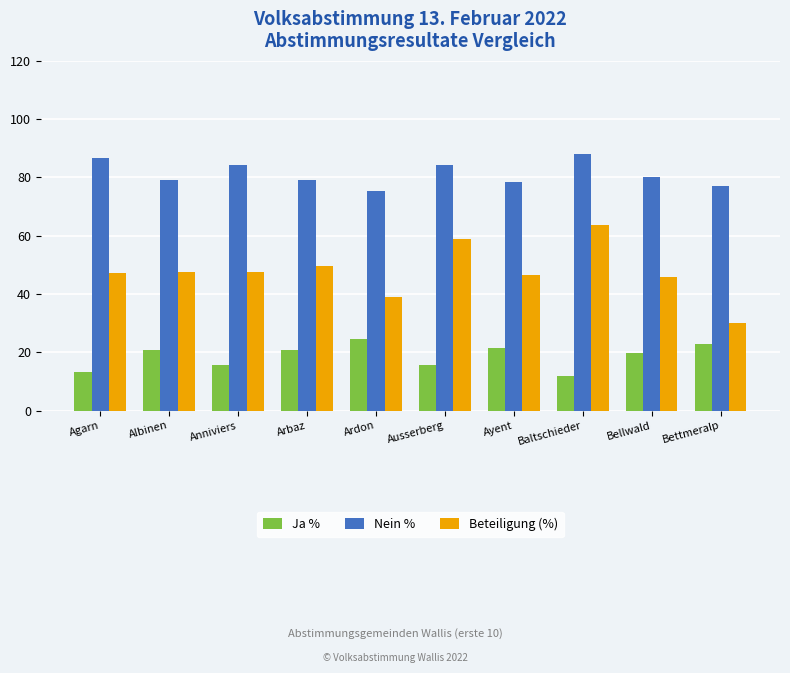

What is the average value of the Beteiligung (%) series?

47.6